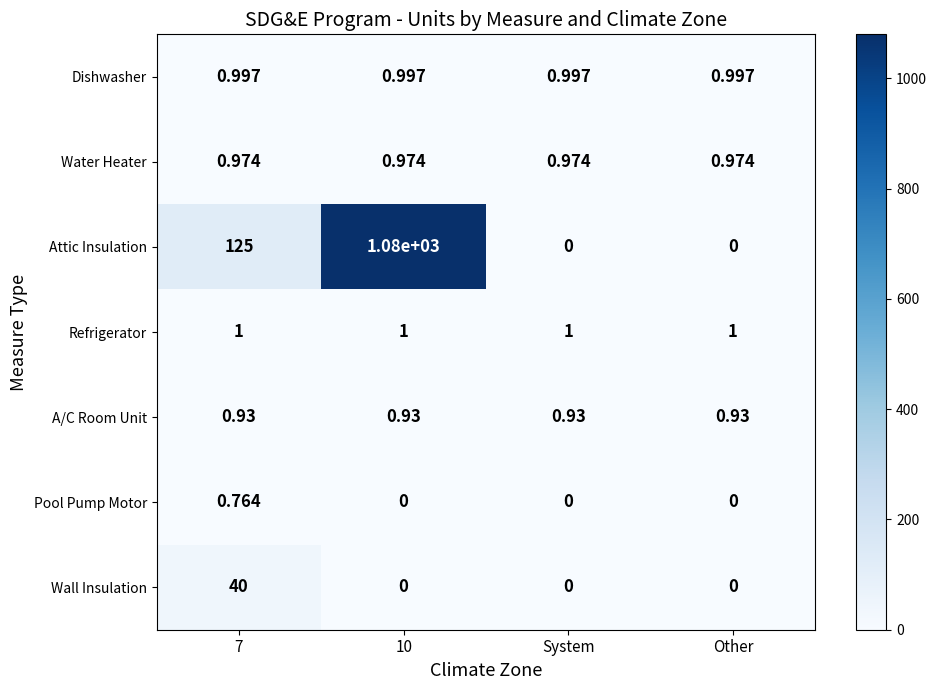

At which category is the sum across all series the highest?

10